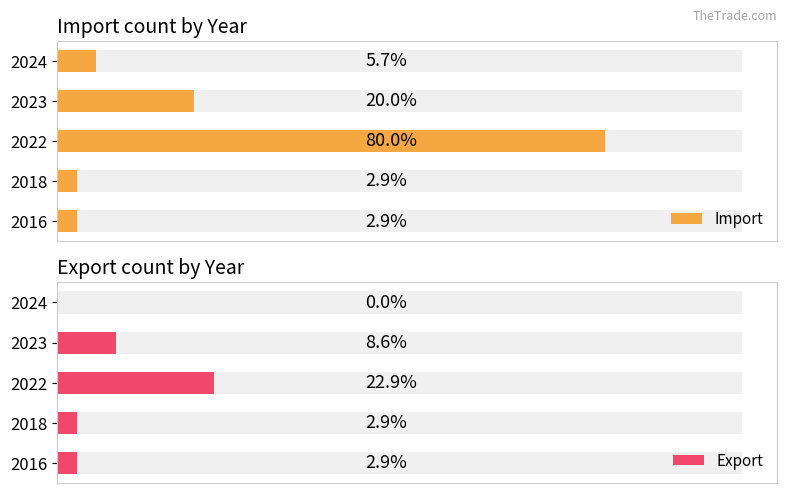

How many data points in Import are above 2?

2